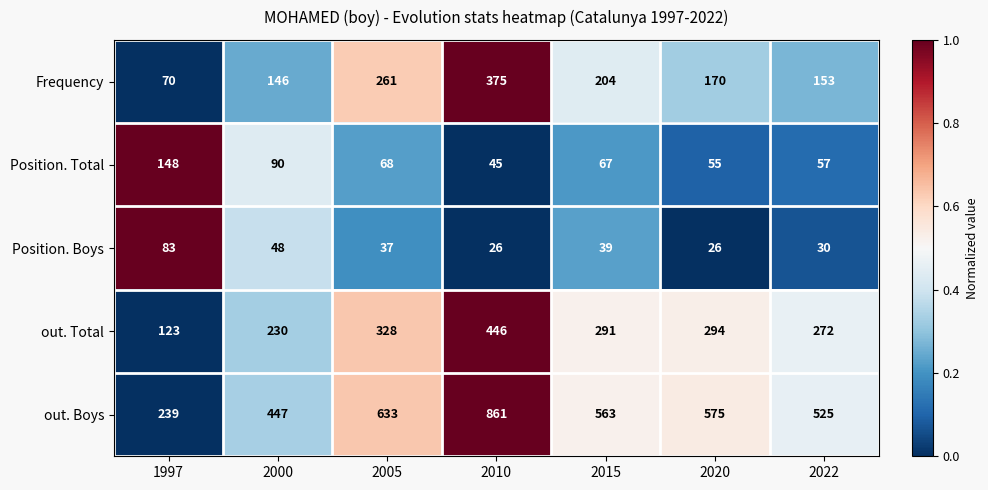

Between 1997 and 2005, which series saw the biggest shift?

out. Boys